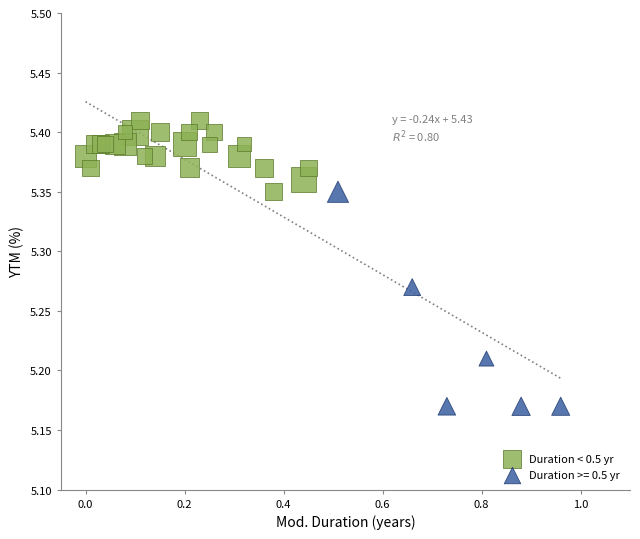

Which series reaches the maximum Y coordinate?

Duration < 0.5 yr